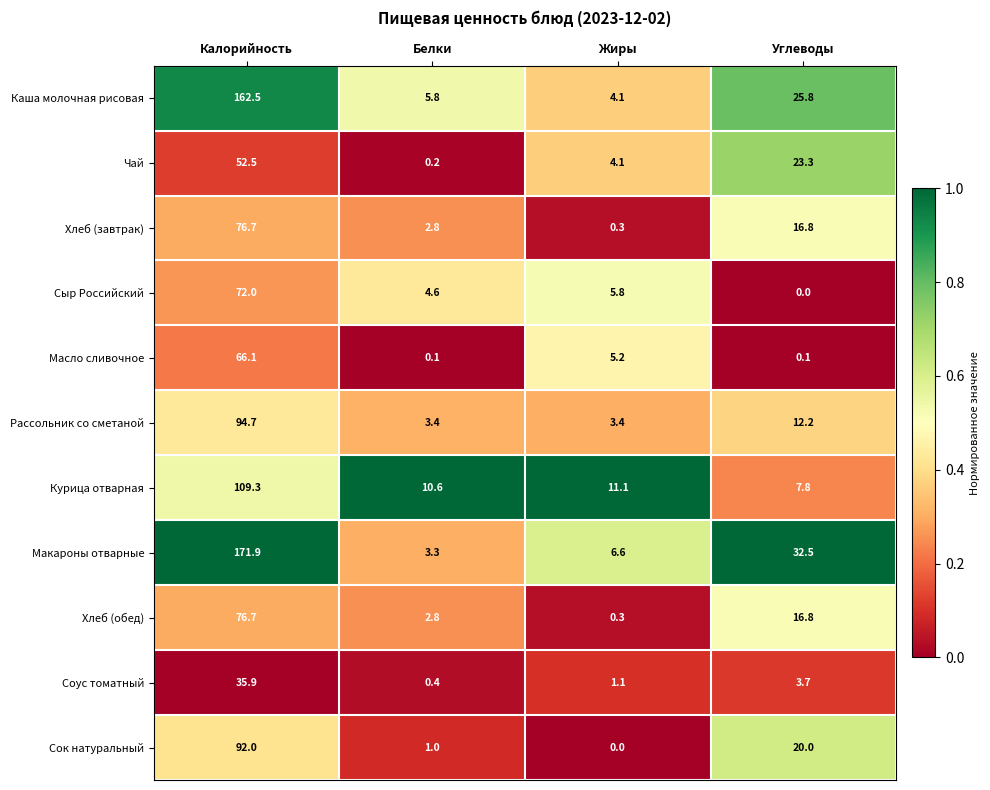

Which series has the widest spread of values?

Макароны отварные